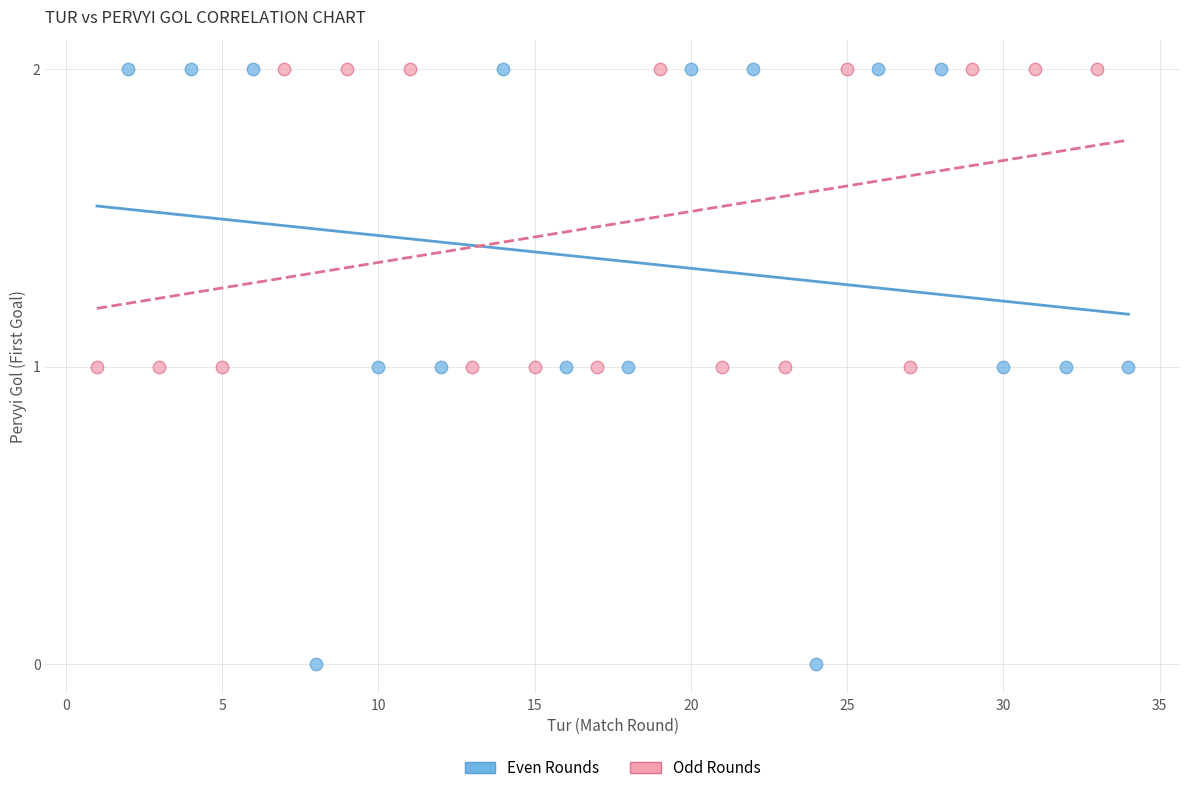

Which series contains the lowest Y value?

Even Rounds